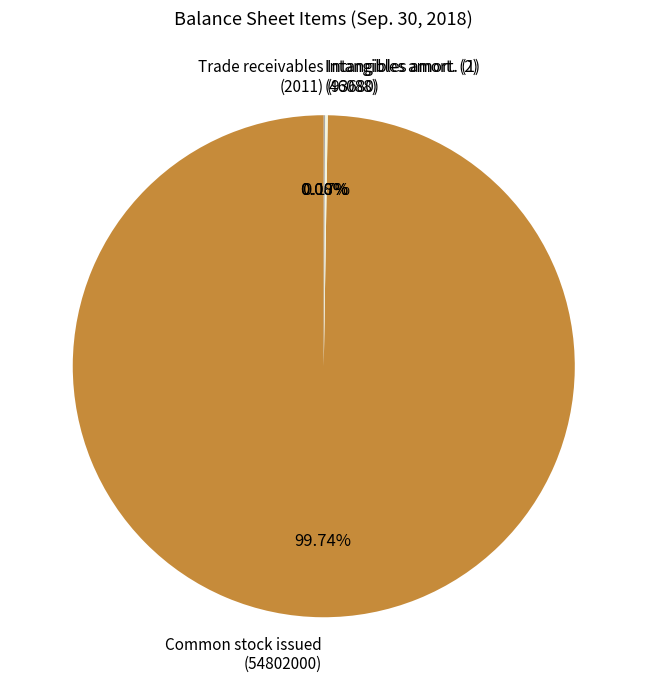

Is there any slice that represents more than half of the pie?

Yes